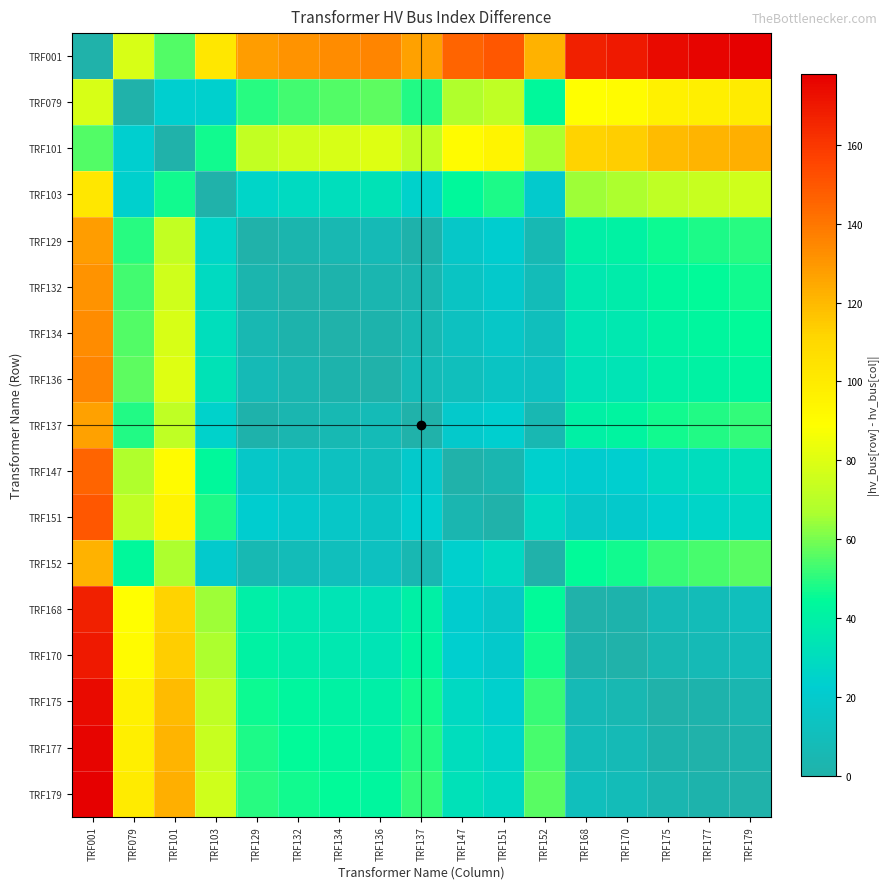

What is the greatest value displayed?

178